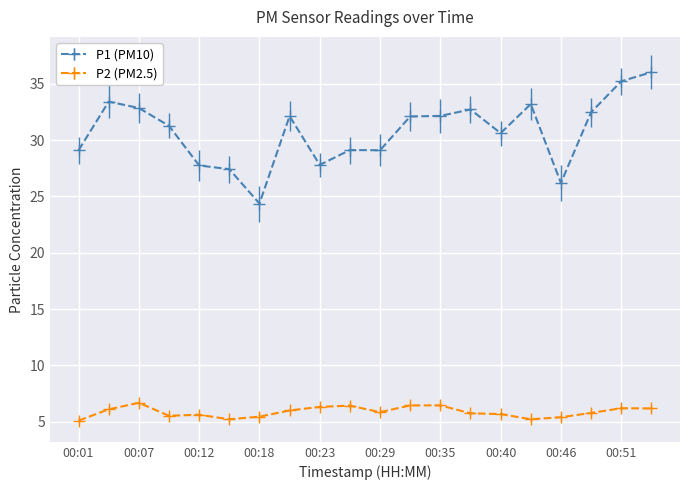

True or false: P1 (PM10) has more than 1 points higher than both neighbors.

True